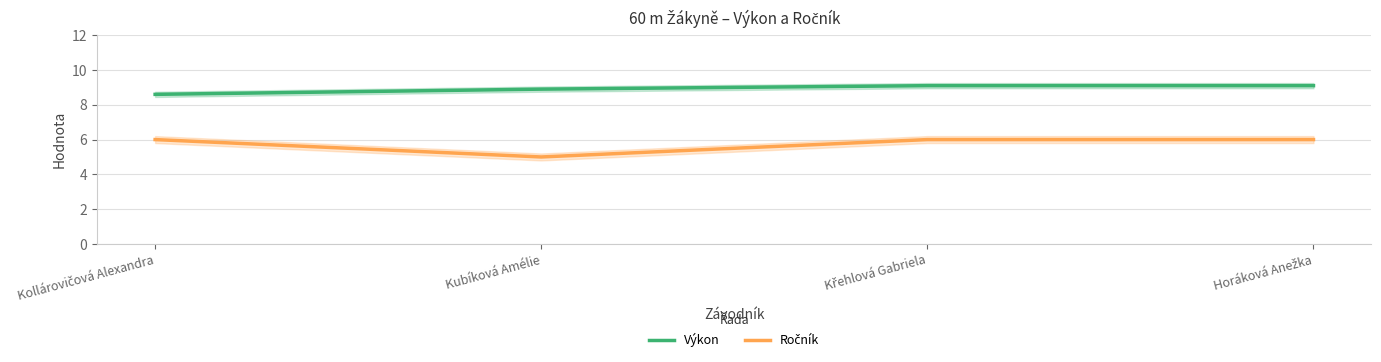

Which series has the largest range (max minus min)?

Ročník